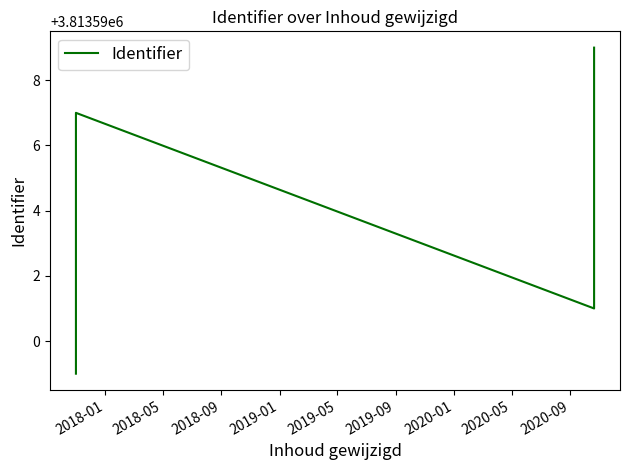

What is the greatest value displayed?

3813599